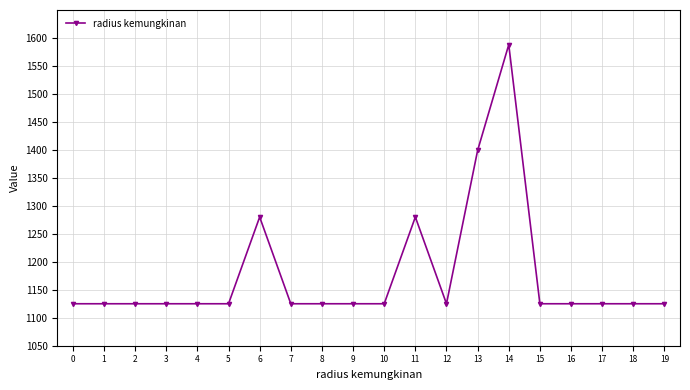

Approximately how many times larger is the value at 3 compared to 19?

1.0